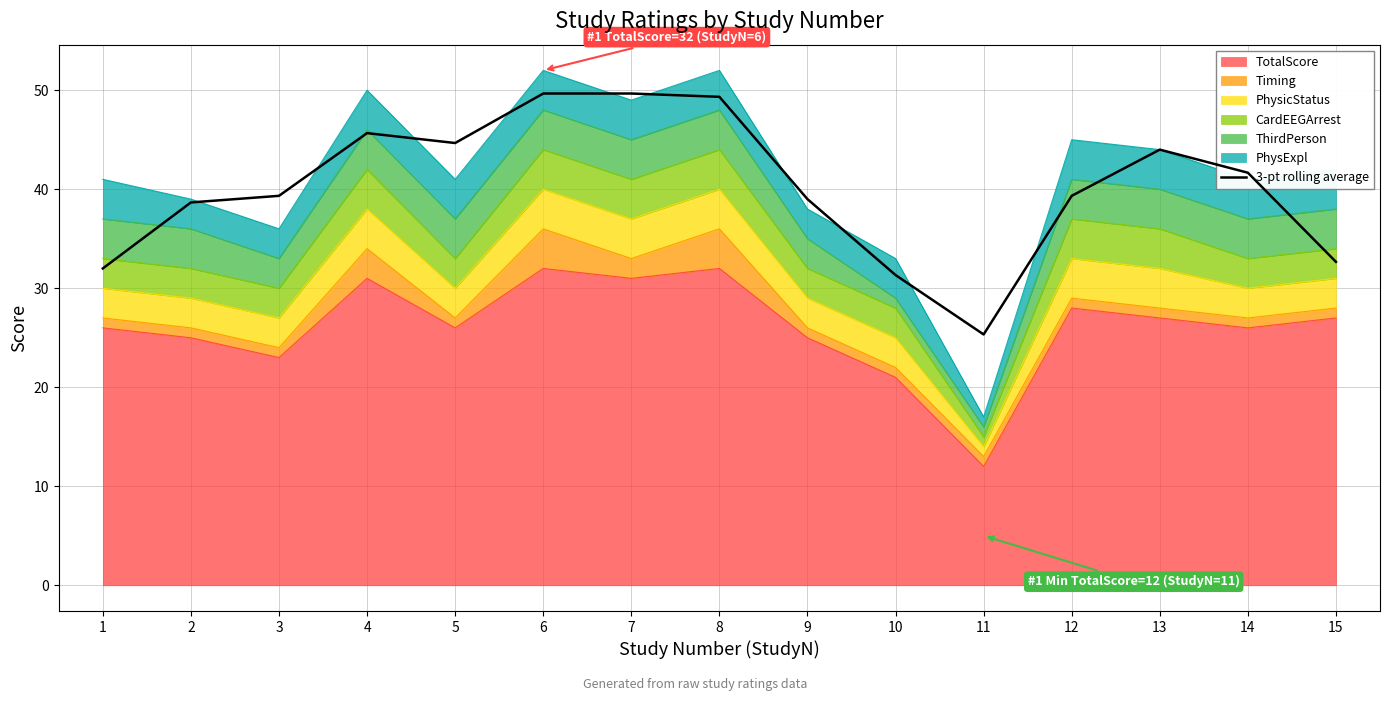

List the labels in order of value, smallest first.

11, 10, 1, 15, 2, 9, 3, 12, 14, 13, 5, 4, 8, 6, 7